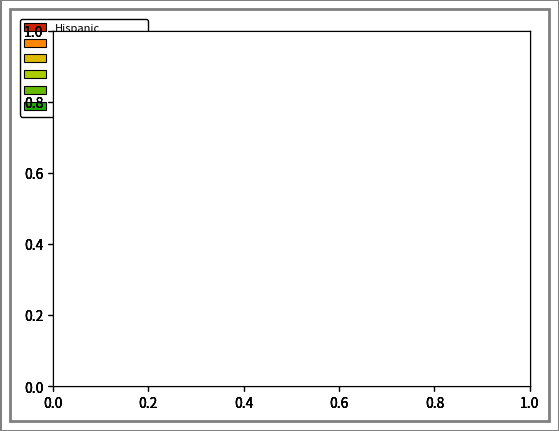

Does any single category account for the majority?

Yes